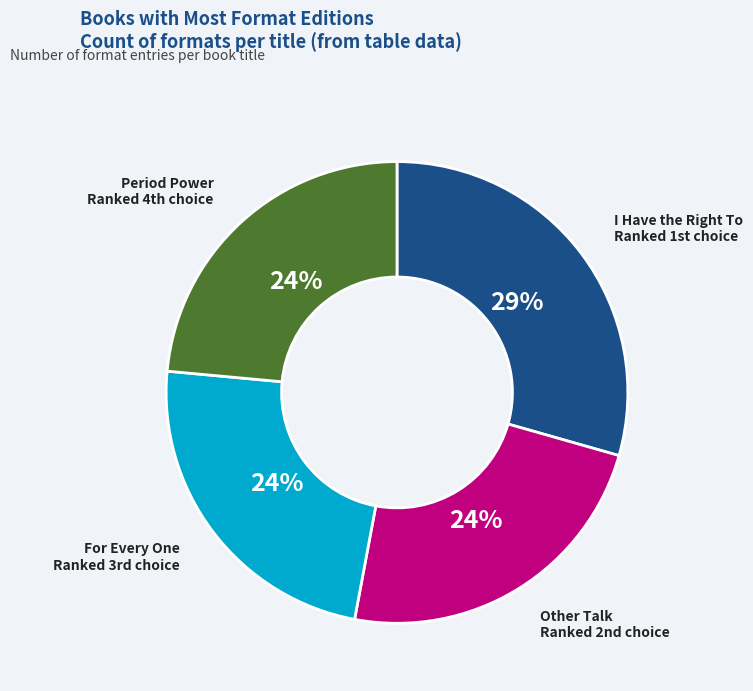

Is there a majority slice in this chart?

No